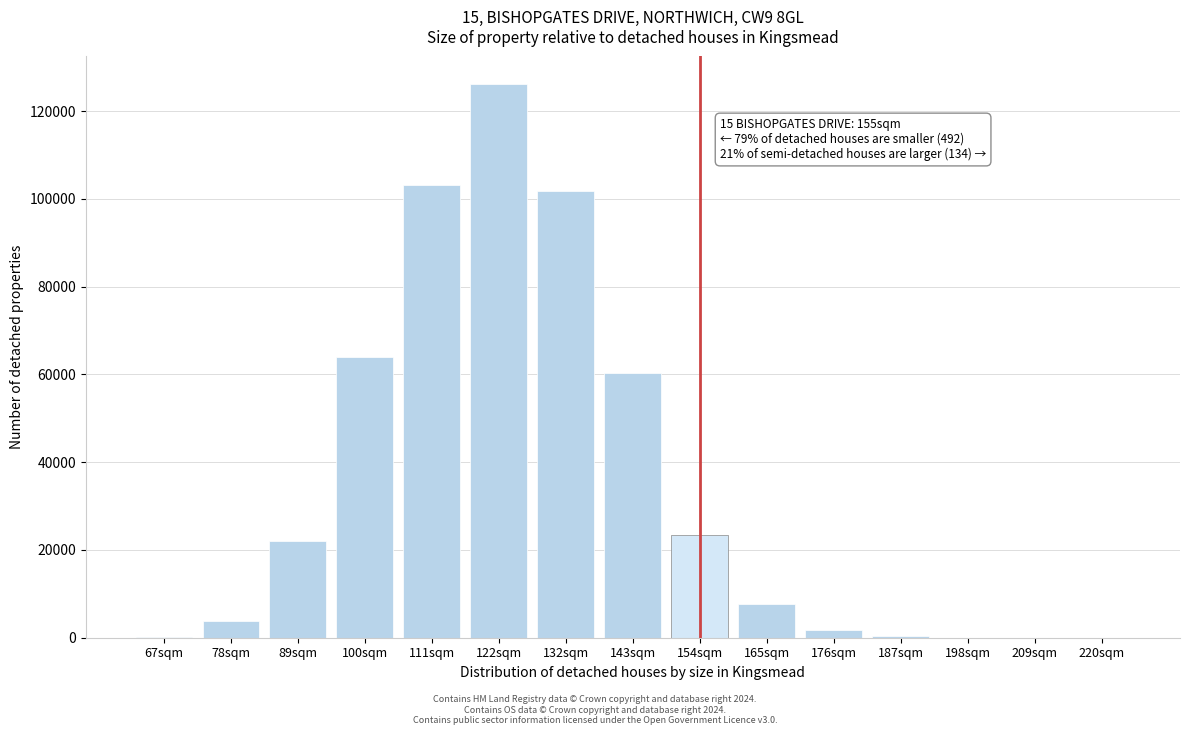

Between 122sqm and 165sqm, which is larger?

122sqm